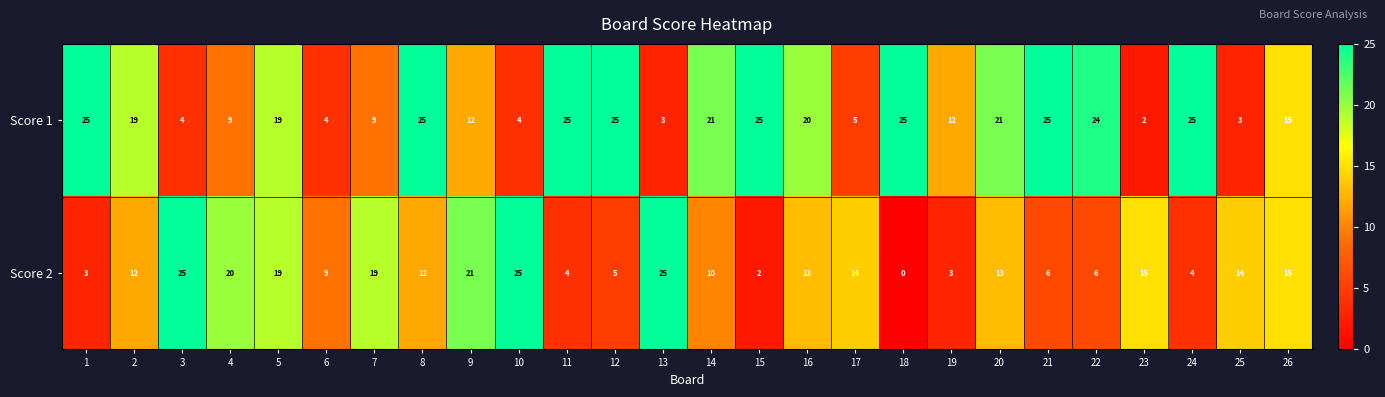

How many values in Score 2 are above zero?

25